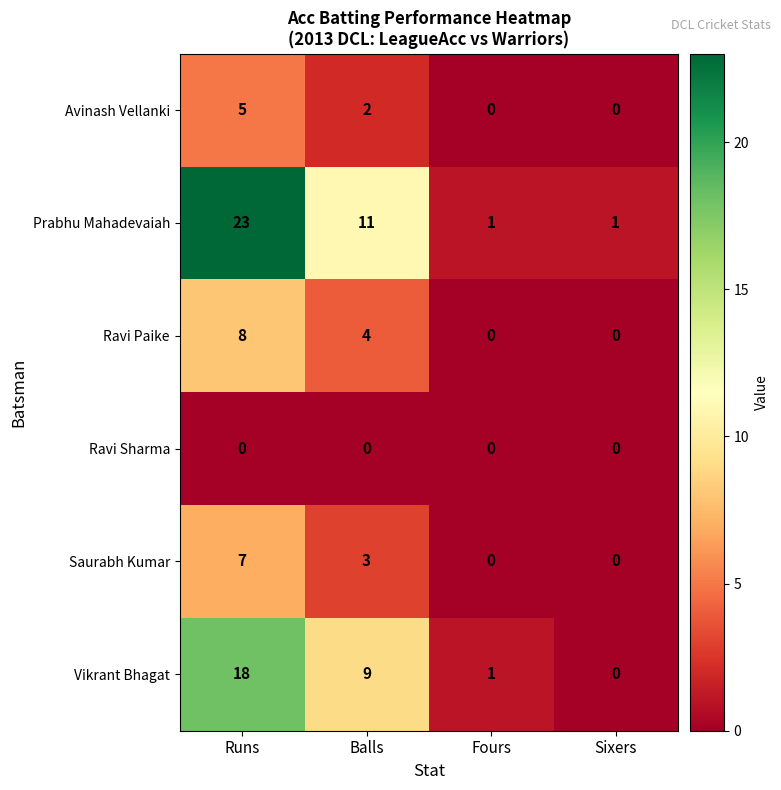

The value of Vikrant Bhagat at Balls is 12. True or false?

False